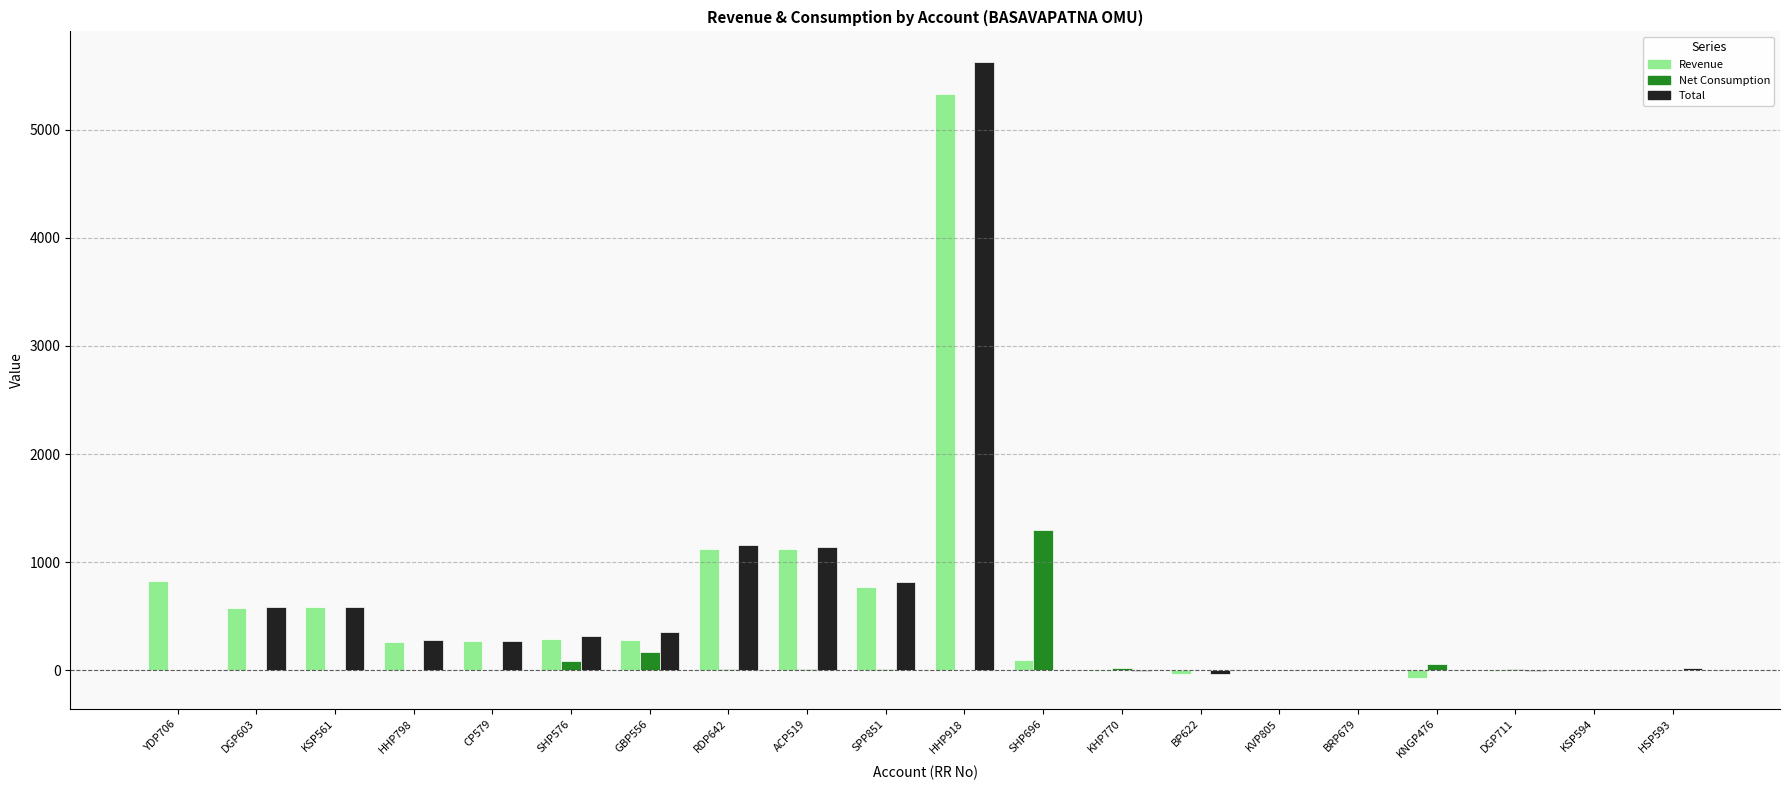

What is the sum of all Net Consumption values?

1674.4